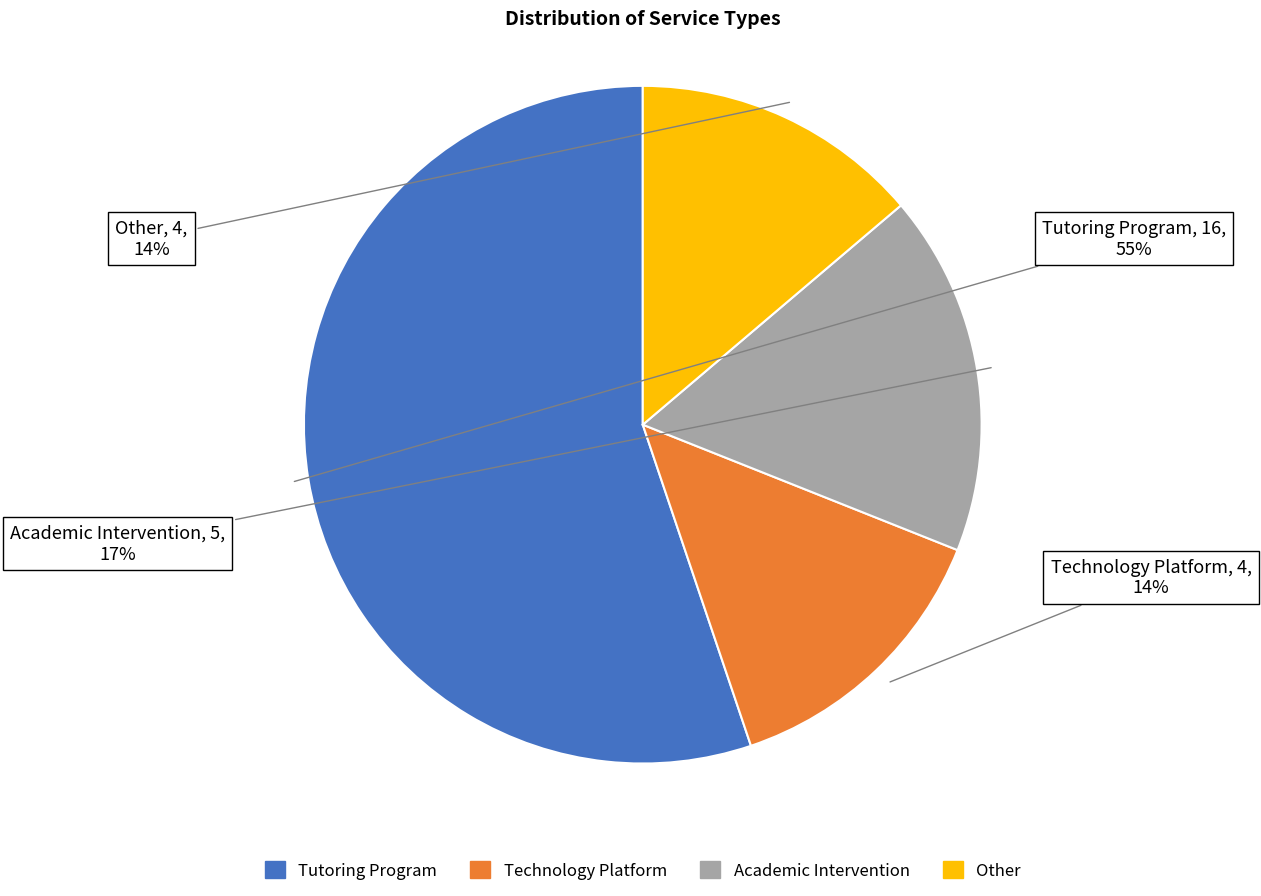

How many slices are in this pie chart?

4